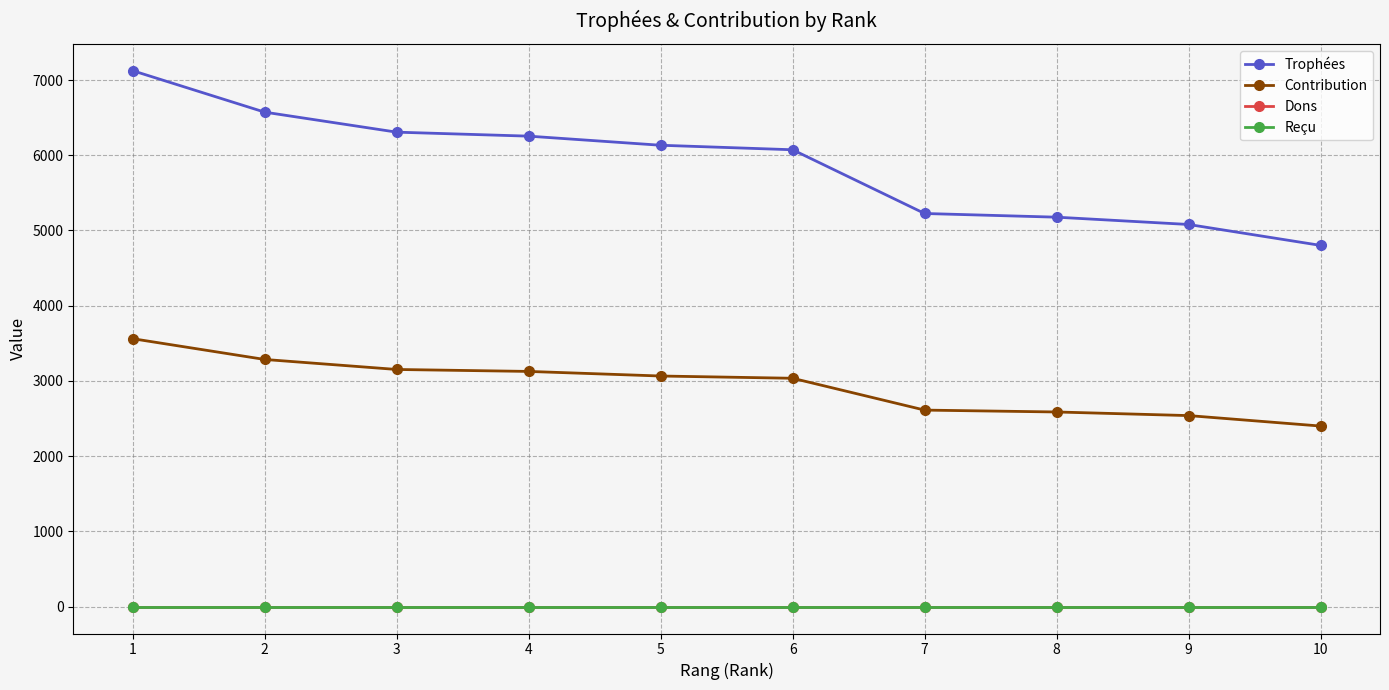

True or false: Reçu has more than 1 points higher than both neighbors.

False